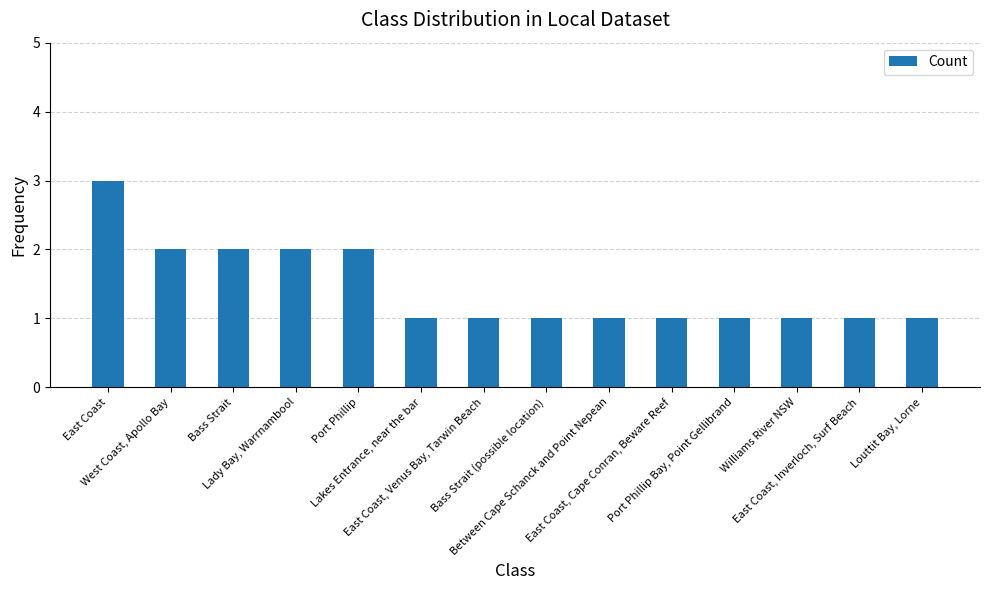

What is the value of the 12th bar from the left?

1